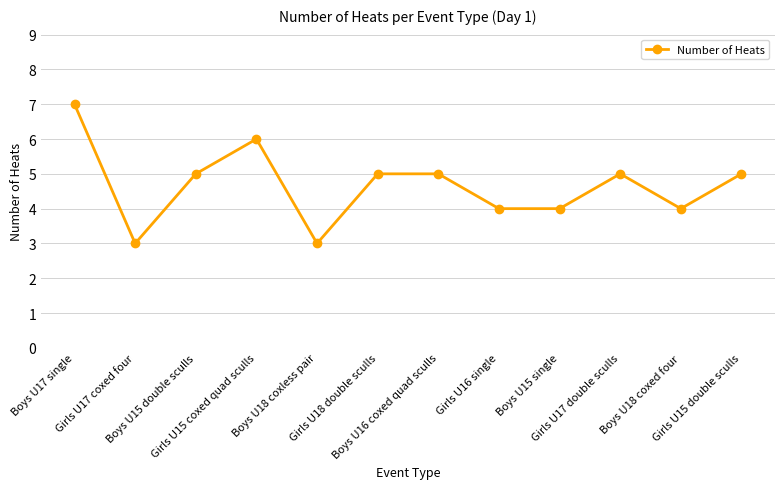

What is the ratio of the value at Girls U16 single to the value at Girls U17 double sculls?

0.8